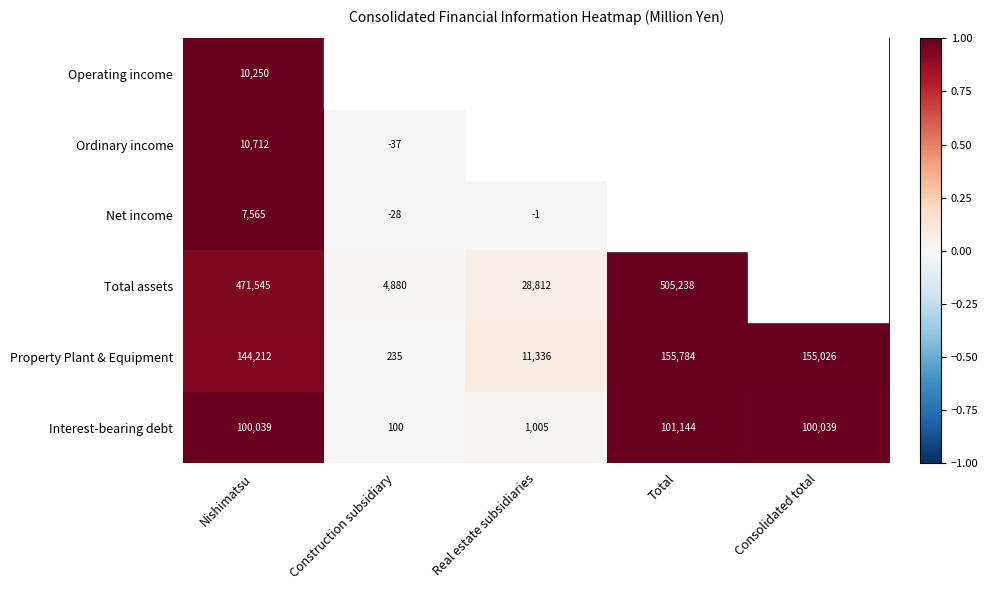

At which label does Property Plant & Equipment reach its minimum?

Construction subsidiary